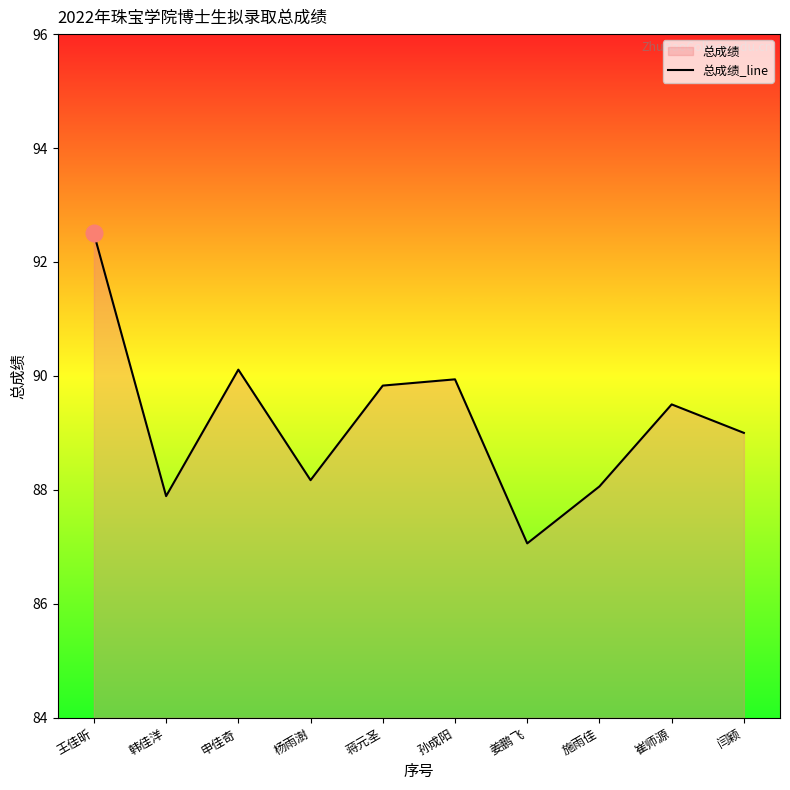

What is the difference between the values at 孙成阳 and 闫颖?

0.9